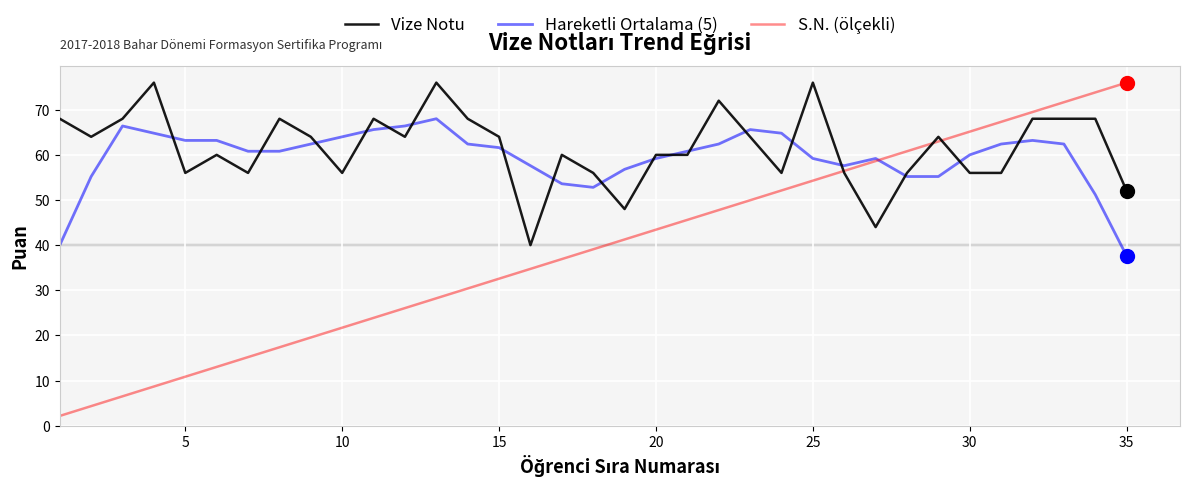

True or false: Vize Notu and Hareketli Ortalama (5) cross at least once.

True